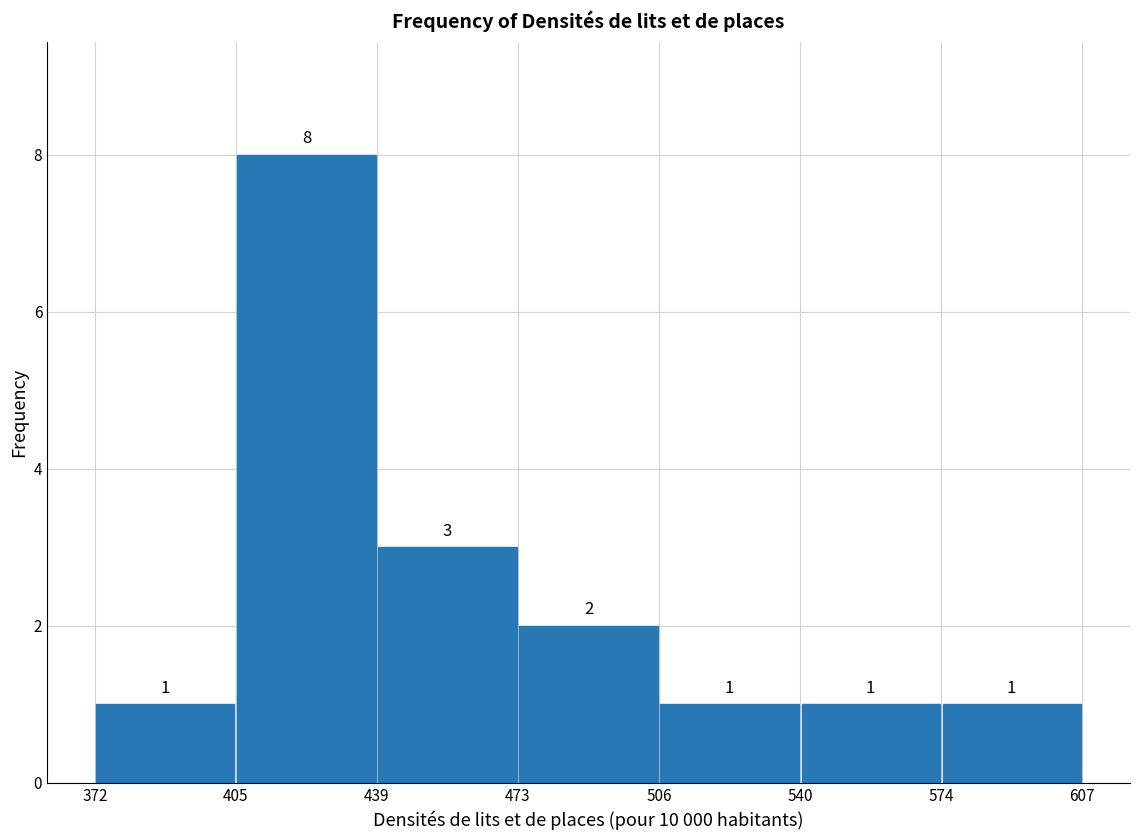

What is the height of the bar covering 506 to 540 on the x-axis?

1